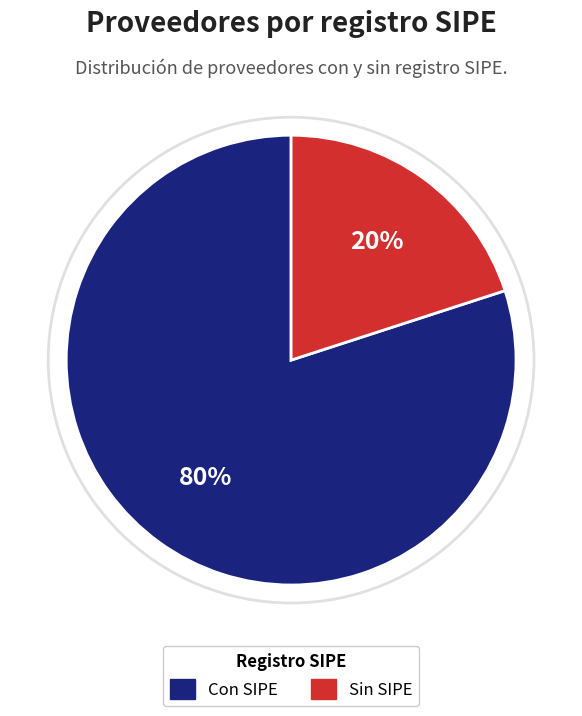

Is there any slice that represents more than half of the pie?

Yes